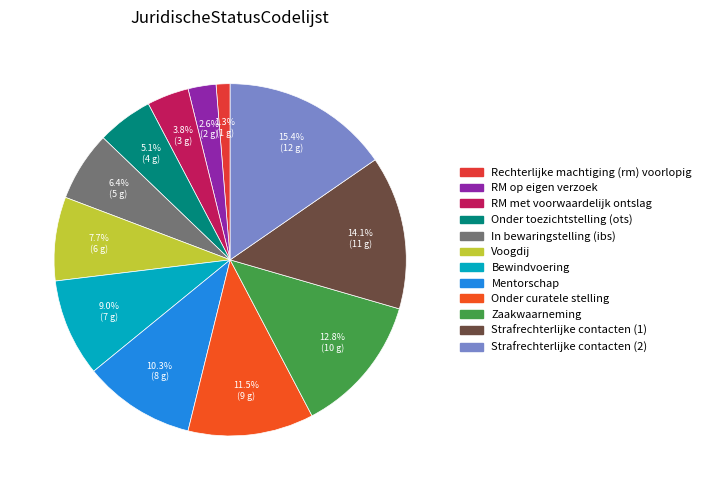

What is the smallest slice in the pie chart?

Rechterlijke machtiging (rm) voorlopig